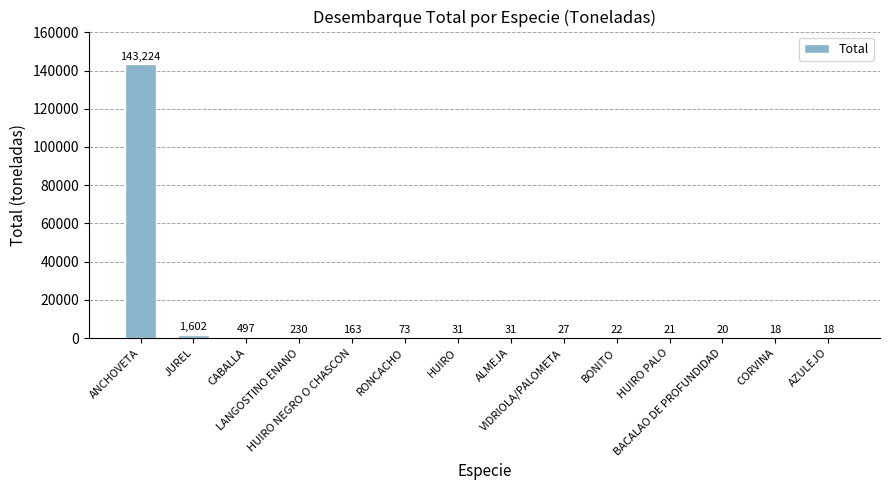

What is the maximum value shown in the chart?

143224